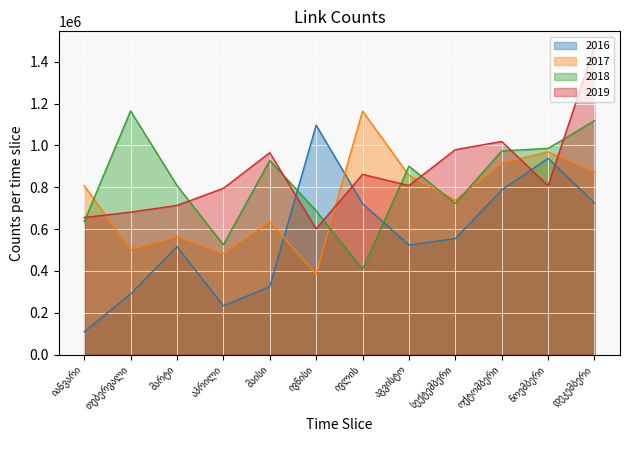

At which category is the sum across all series the highest?

დეკემბერი